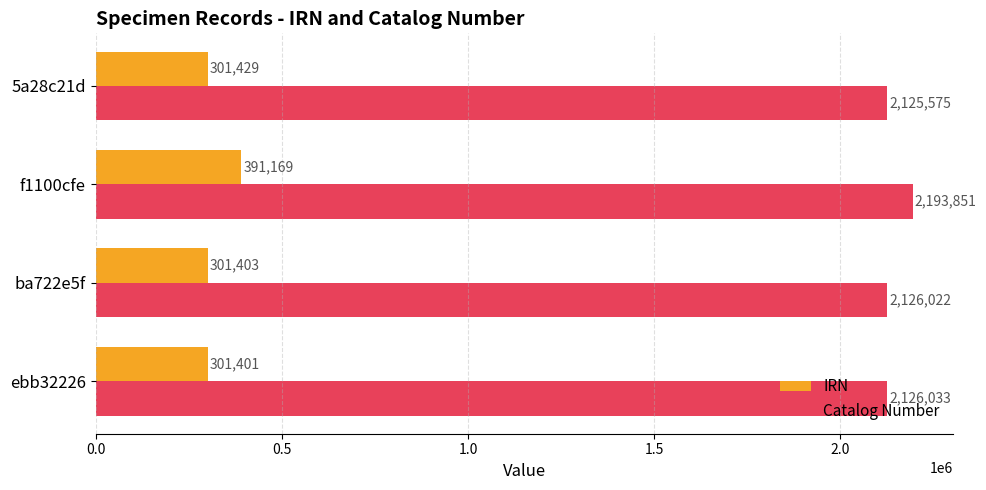

Which series has the largest total across all categories?

Catalog Number